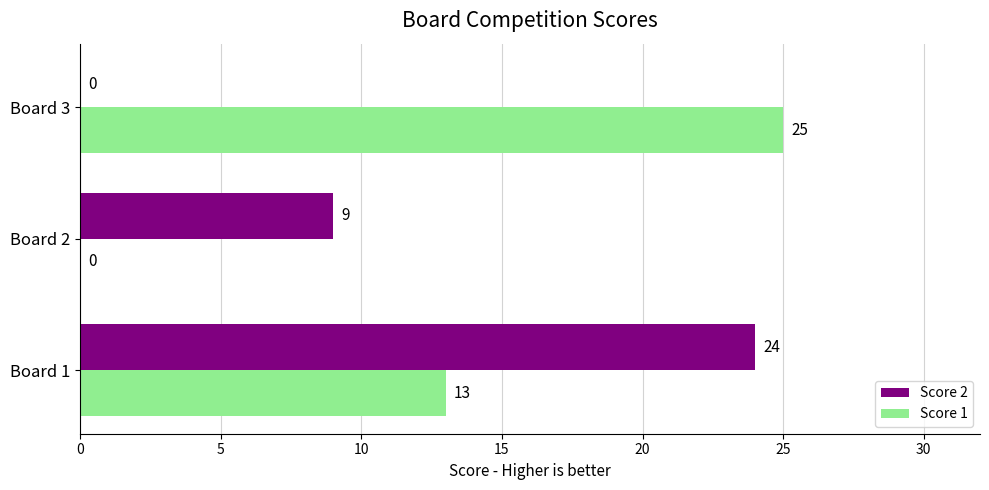

Is it true that Score 1 equals 36 at Board 3?

False